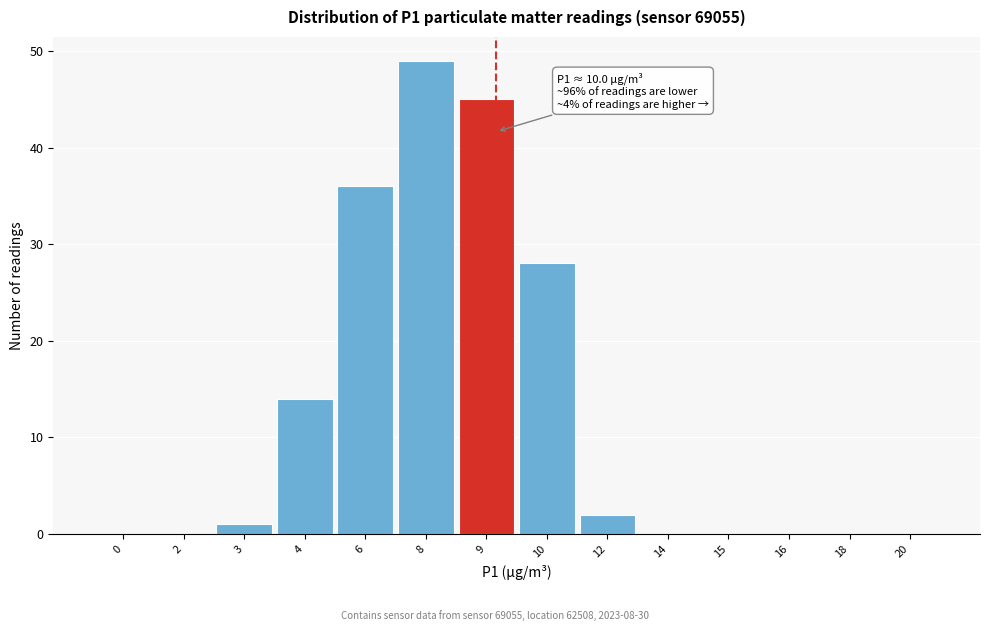

Reading left to right, transcribe all the data shown in this chart.

0=0	2=0	3=1	4=14	6=36	8=49	9=45	10=28	12=2	14=0	15=0	16=0	18=0	20=0